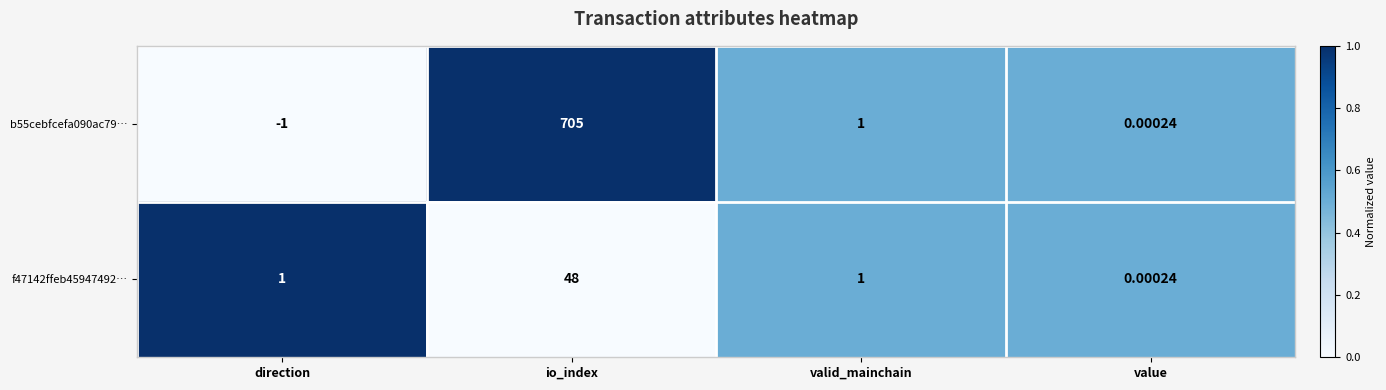

At which category is the sum across all series the highest?

io_index